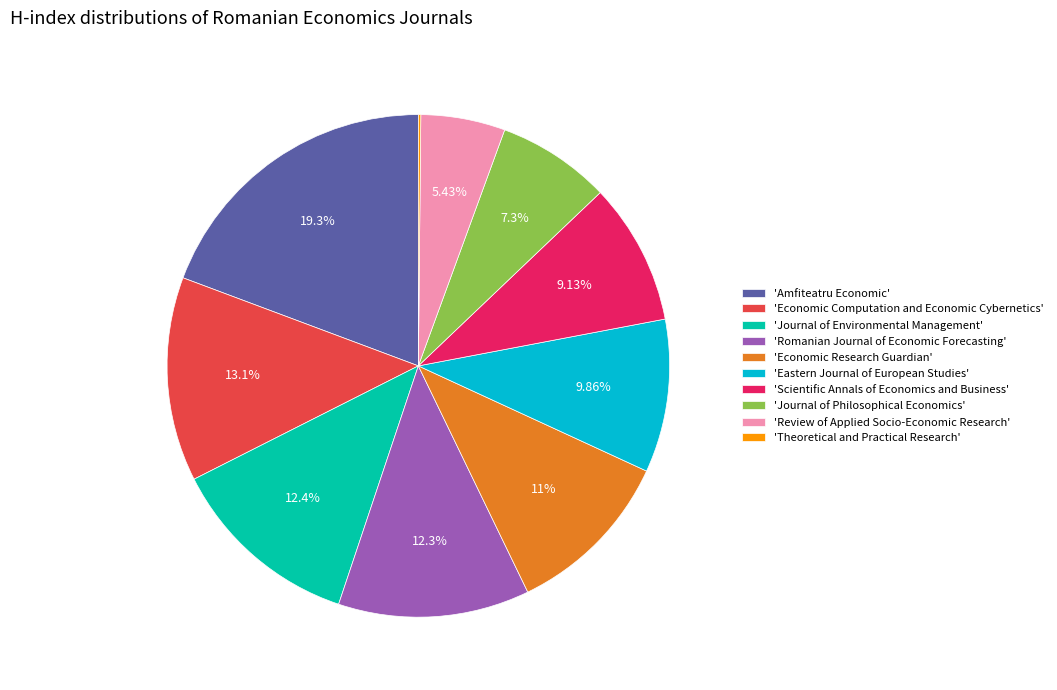

Is the sum of 'Review of Applied Socio-Economic Research' and 'Journal of Environmental Management' greater than half?

No